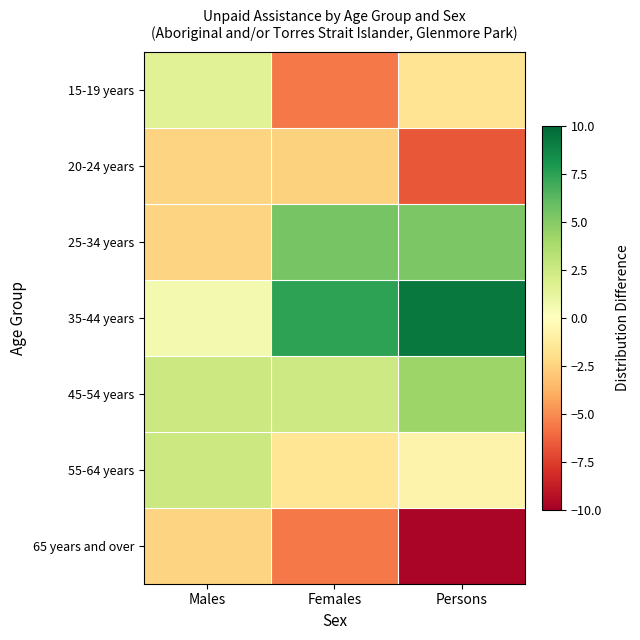

Reading left to right, list all the values displayed in this chart.

15-19 years: Males=1.6	Females=-5.6	Persons=-1.7
20-24 years: Males=-2.4	Females=-2.6	Persons=-6.7
25-34 years: Males=-2.4	Females=5.4	Persons=5.3
35-44 years: Males=0.6	Females=7.4	Persons=9.3
45-54 years: Males=2.6	Females=2.4	Persons=4.3
55-64 years: Males=2.6	Females=-1.6	Persons=-0.7
65 years and over: Males=-2.4	Females=-5.6	Persons=-9.7